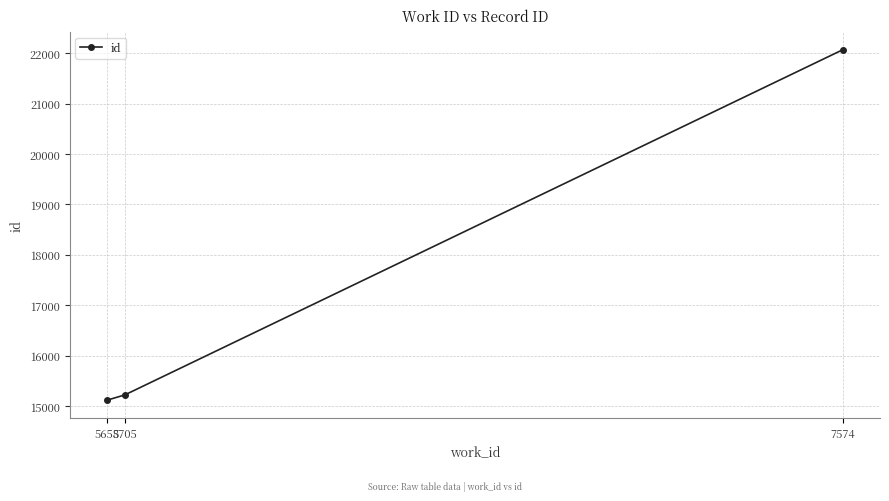

What is the greatest value displayed?

22073